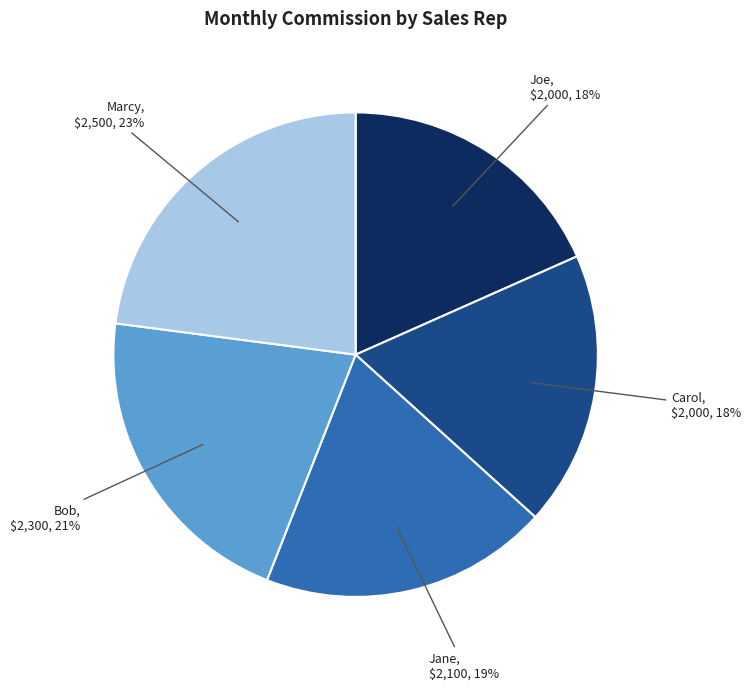

Is there a majority slice in this chart?

No